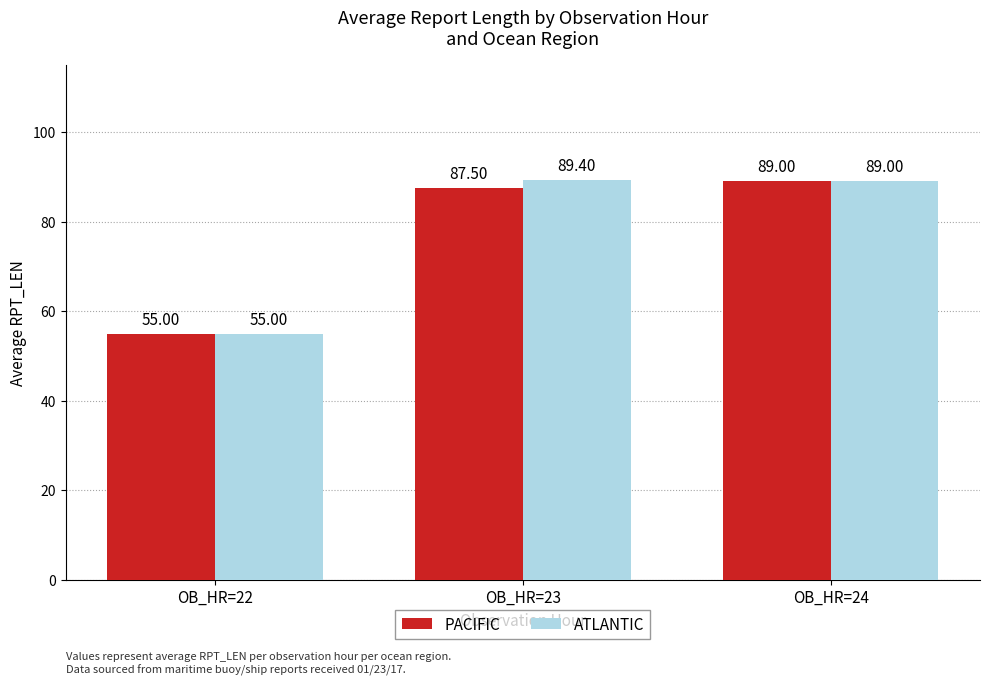

What is the difference between the maximum and minimum values in the PACIFIC series?

34.0